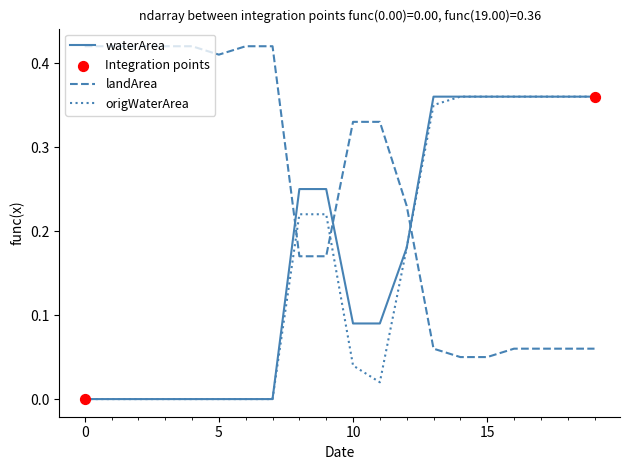

Which series has the largest total across all categories?

landArea